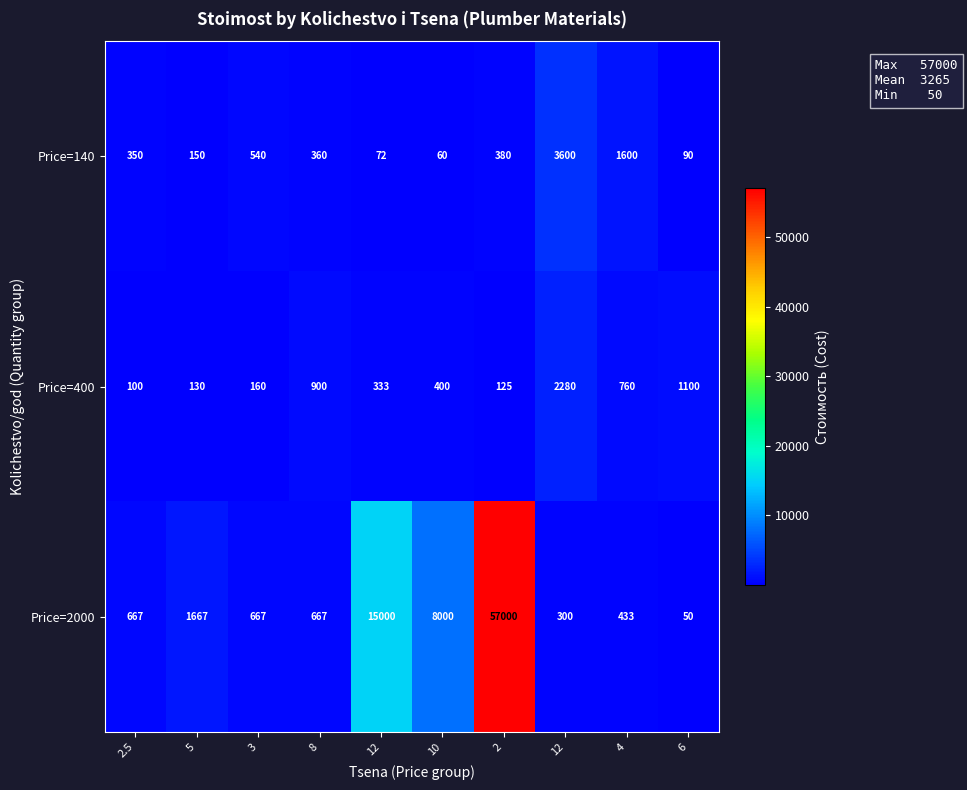

Count the number of data series in this chart.

3